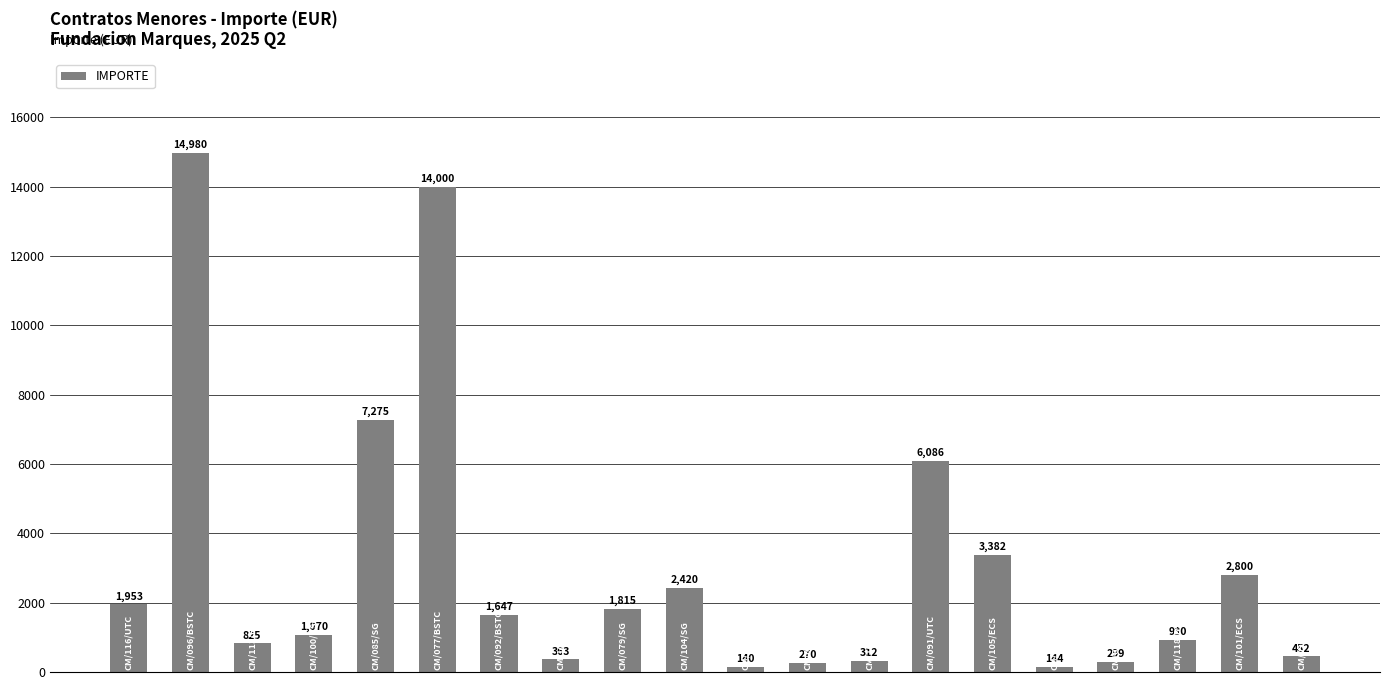

Count the number of categories in the chart.

20